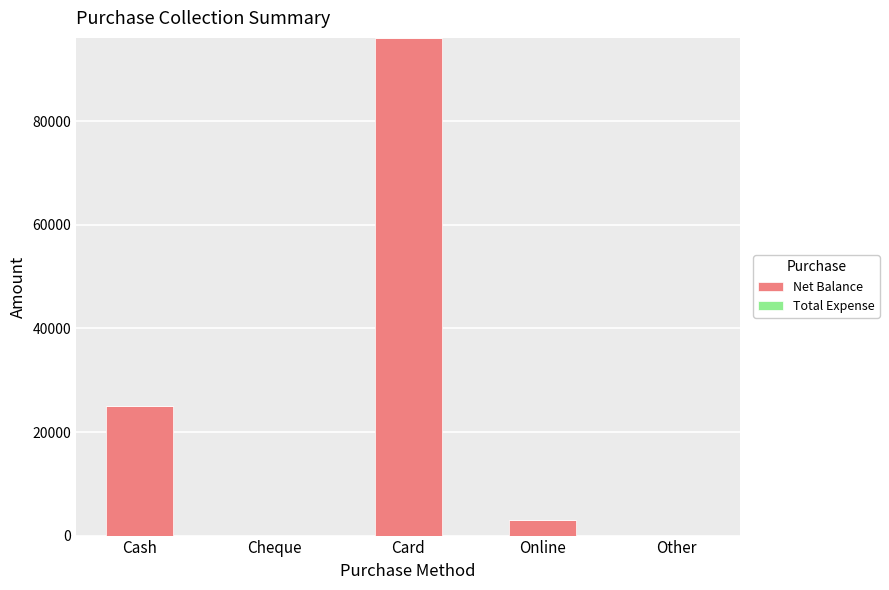

At which category does the chart reach its peak across all series?

Card